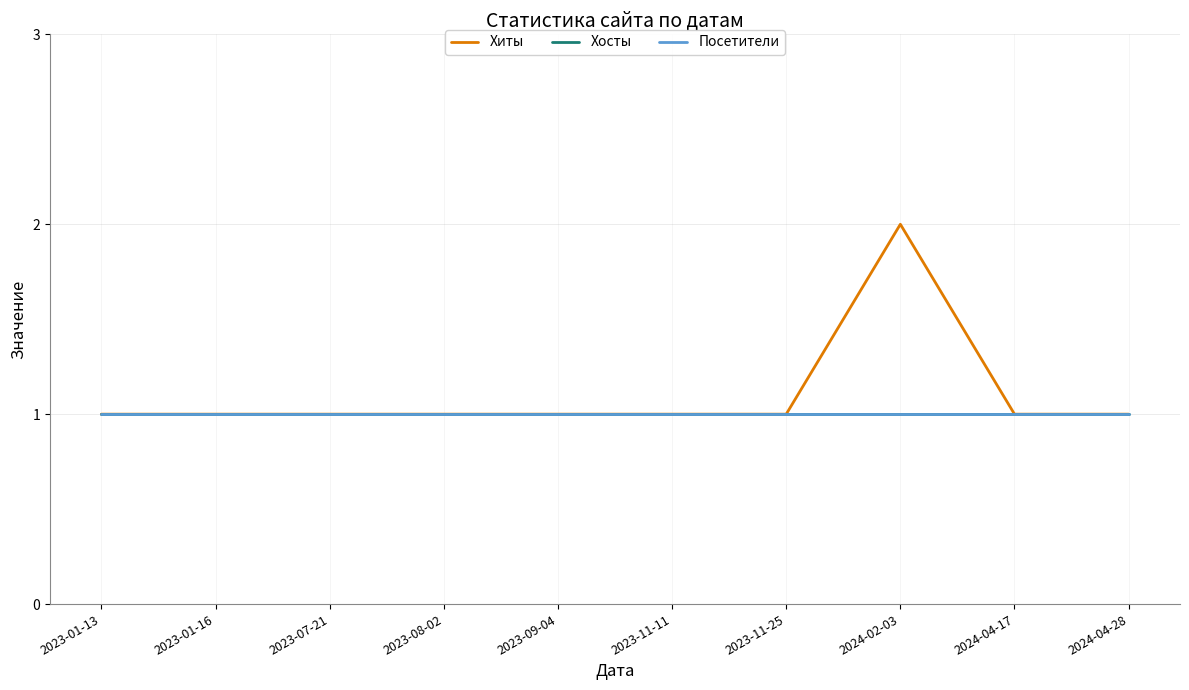

True or false: Посетители and Хиты intersect in this chart.

False